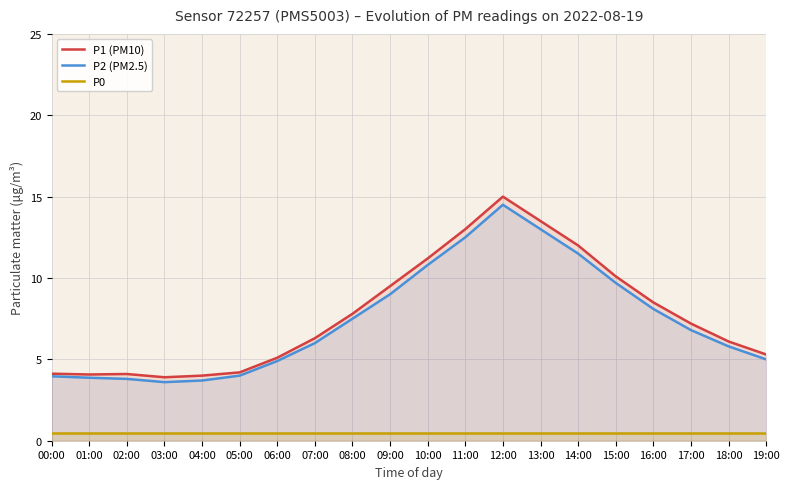

What is the label of the 19th point from the left?

18:00